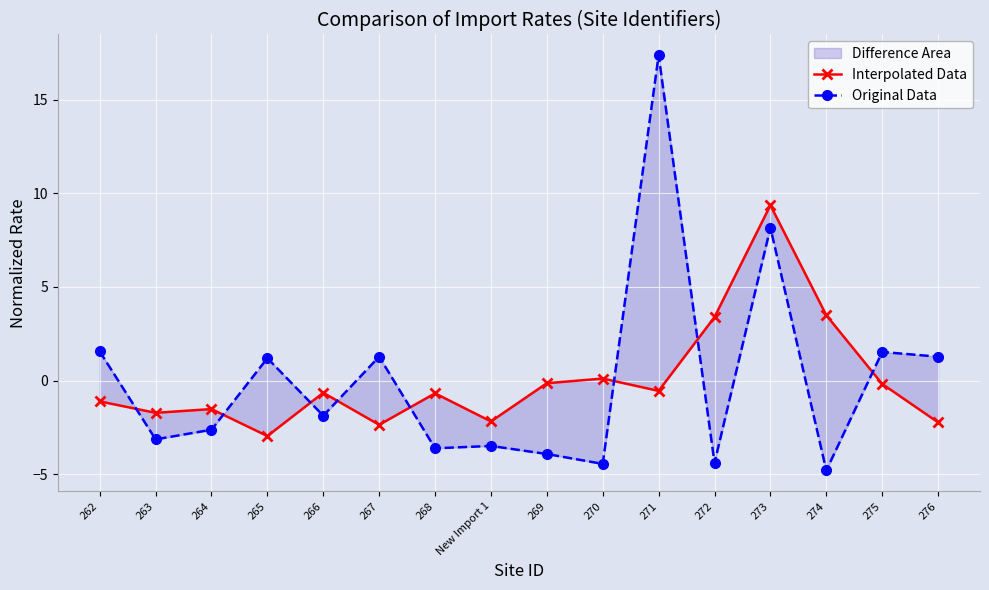

Reading left to right, list all the values displayed in this chart.

Interpolated Data: 262=-1.1	263=-1.7	264=-1.5	265=-3.0	266=-0.7	267=-2.4	268=-0.7	New Import 1=-2.2	269=-0.1	270=0.1	271=-0.6	272=3.4	273=9.4	274=3.5	275=-0.2	276=-2.2
Original Data: 262=1.6	263=-3.1	264=-2.6	265=1.2	266=-1.9	267=1.3	268=-3.6	New Import 1=-3.5	269=-3.9	270=-4.5	271=17.4	272=-4.4	273=8.2	274=-4.8	275=1.5	276=1.3